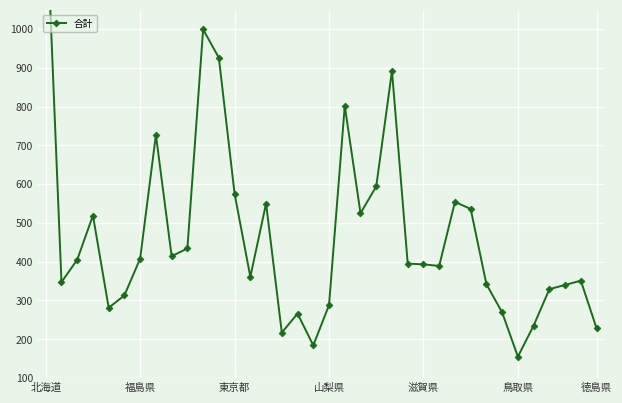

Which label corresponds to the largest value in the chart?

北海道